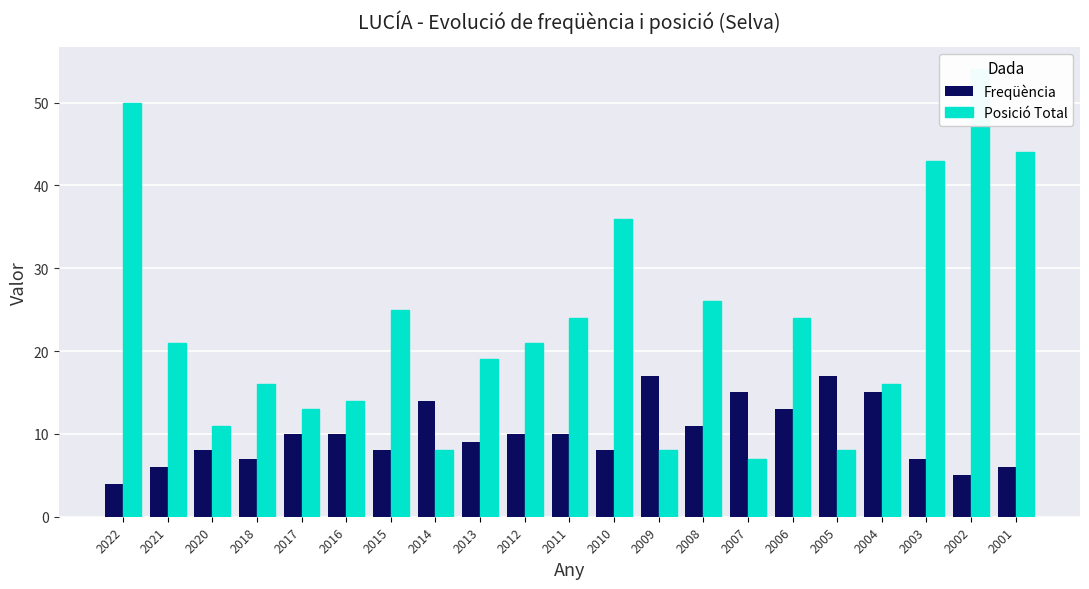

Where does the Posició Total series first go above 21?

2022